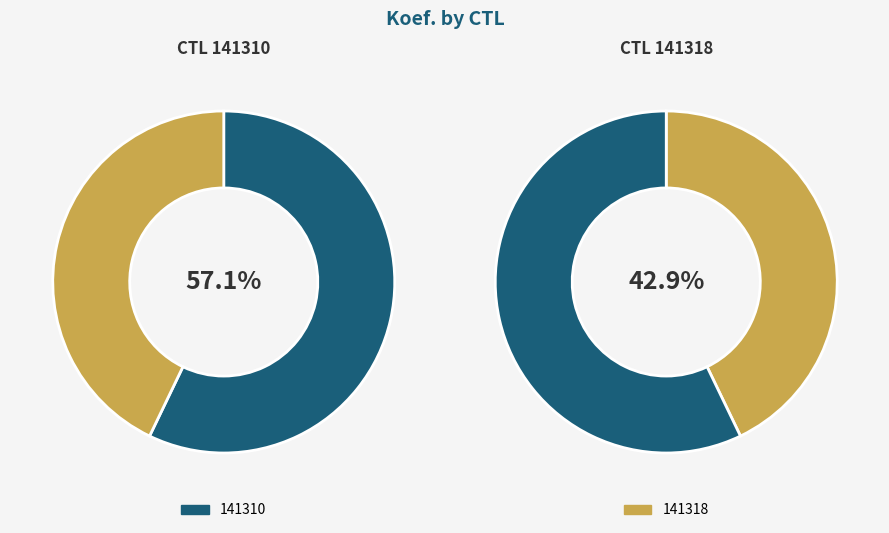

To the nearest percent, what is the difference between the largest and smallest slice percentages?

14%